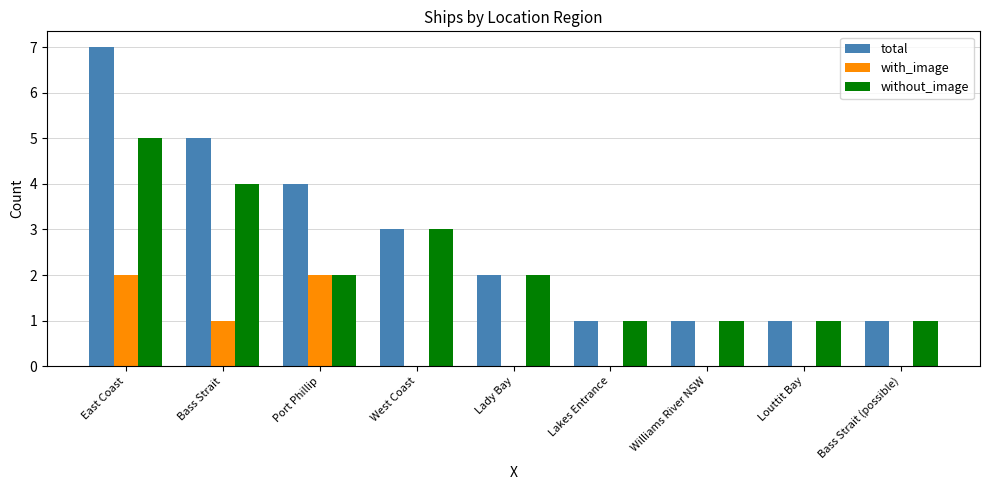

Reading left to right, extract all data points from this chart.

total: 7	5	4	3	2	1	1	1	1
with_image: 2	1	2	0	0	0	0	0	0
without_image: 5	4	2	3	2	1	1	1	1